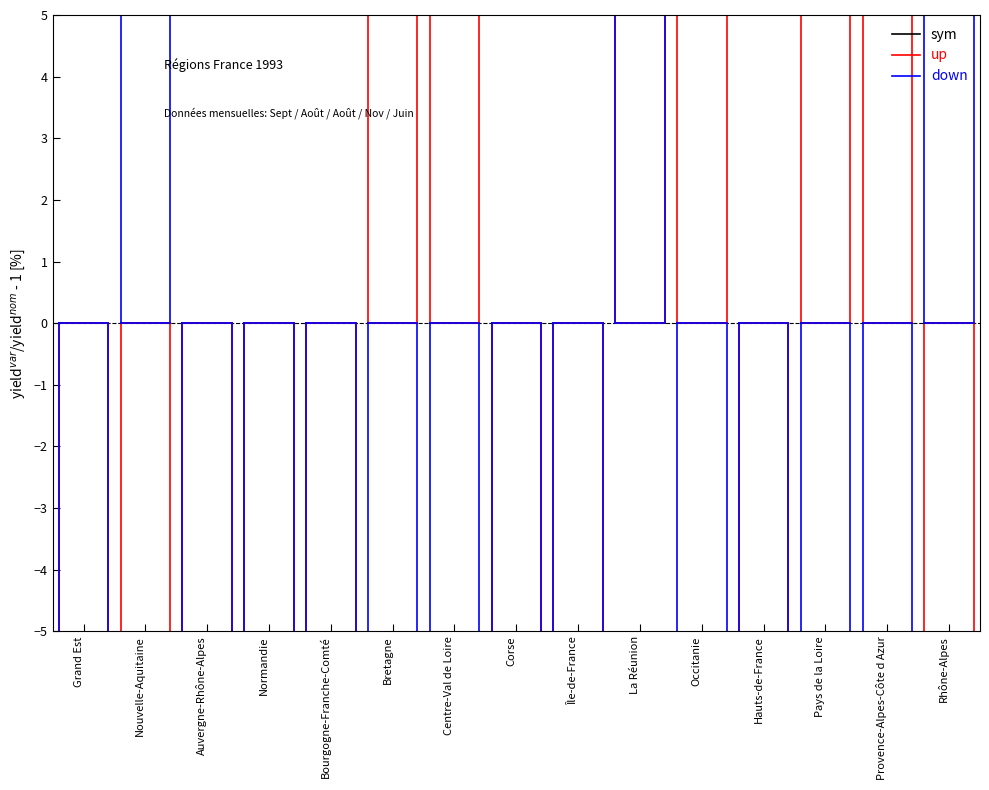

How many data points in down are less than 0?

2